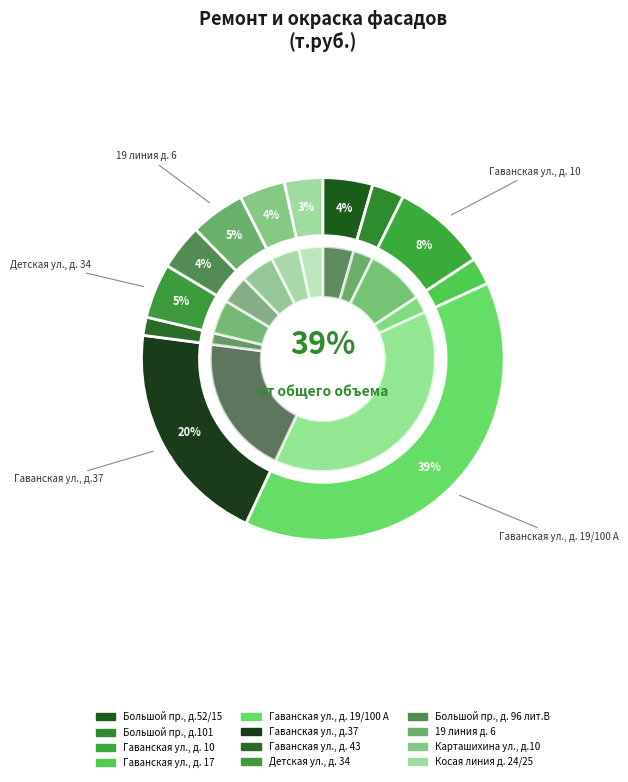

Which has a higher value, Гаванская ул., д.37 лит.А or Гаванская ул., д. 10 лит.А?

Гаванская ул., д.37 лит.А